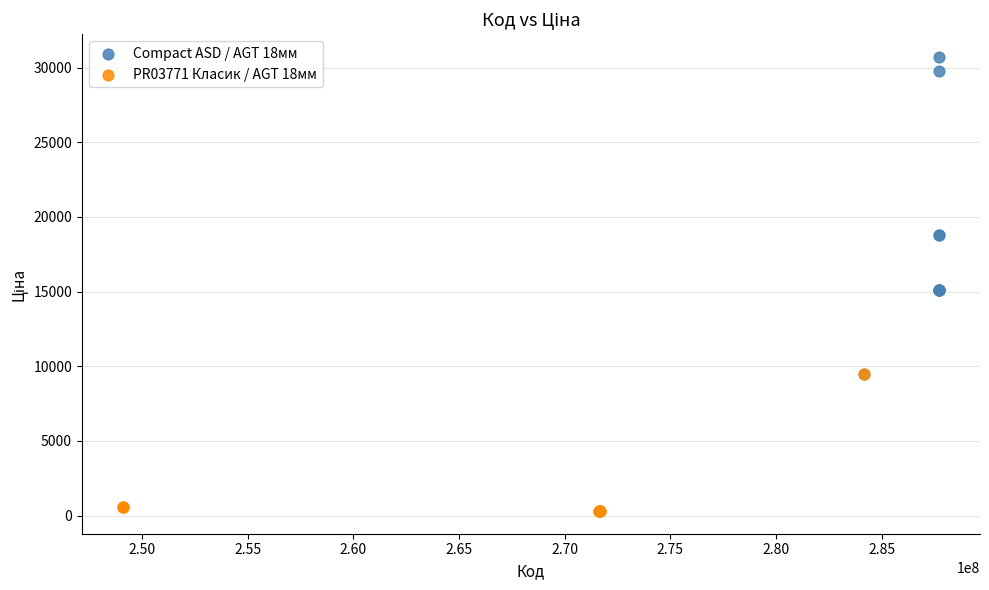

Which series has the largest Y range (max minus min)?

Compact ASD / AGT 18мм